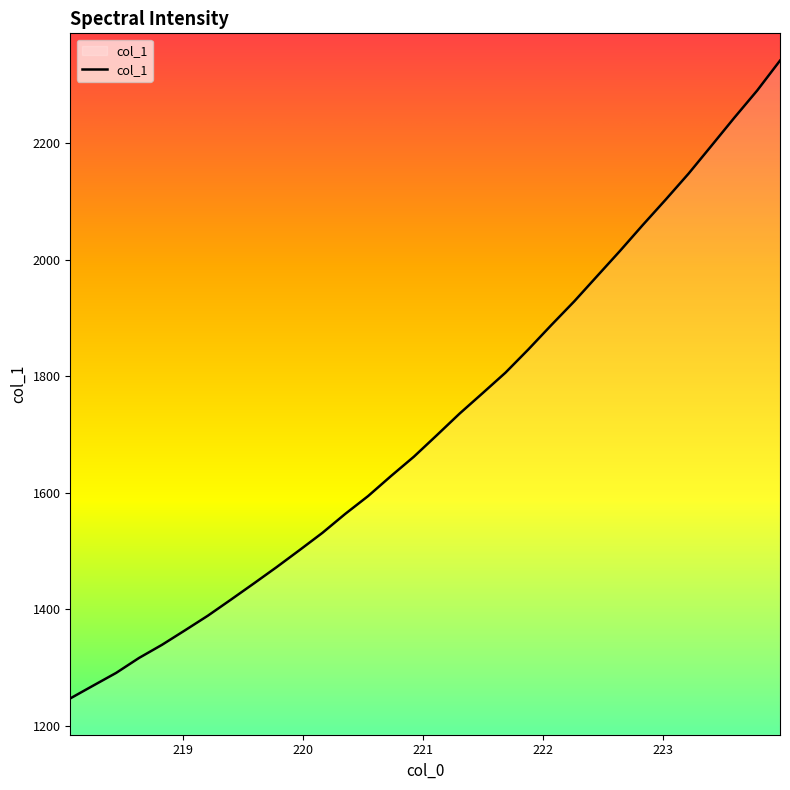

What is the minimum value shown in the chart?

1247.0